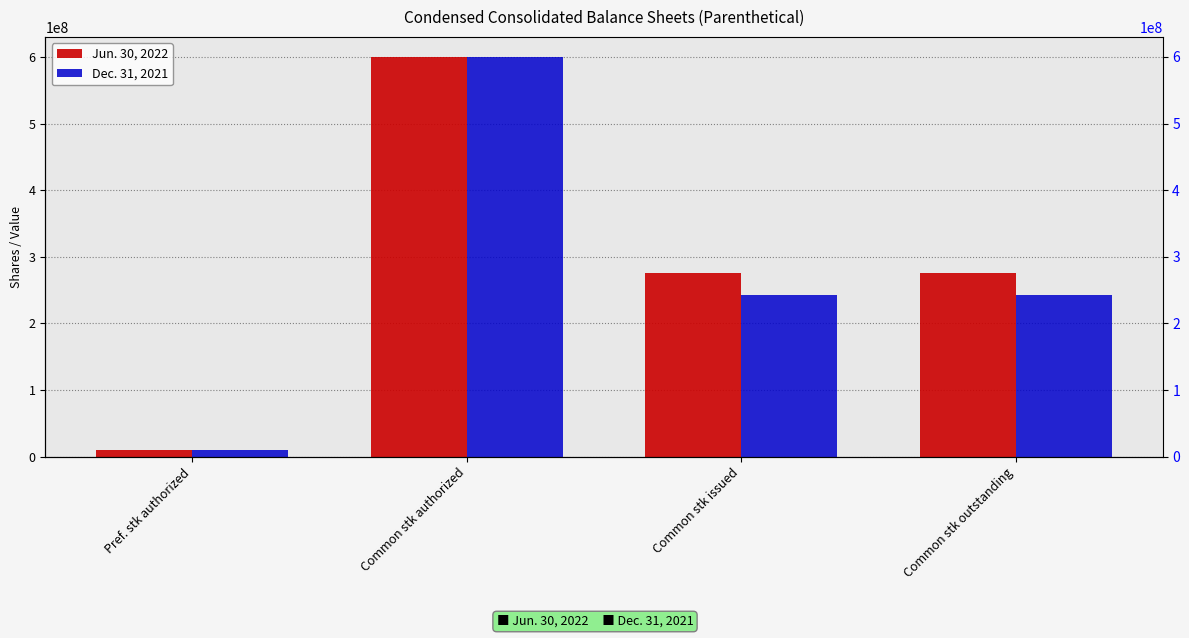

At which category is the sum across all series the highest?

Common stk authorized